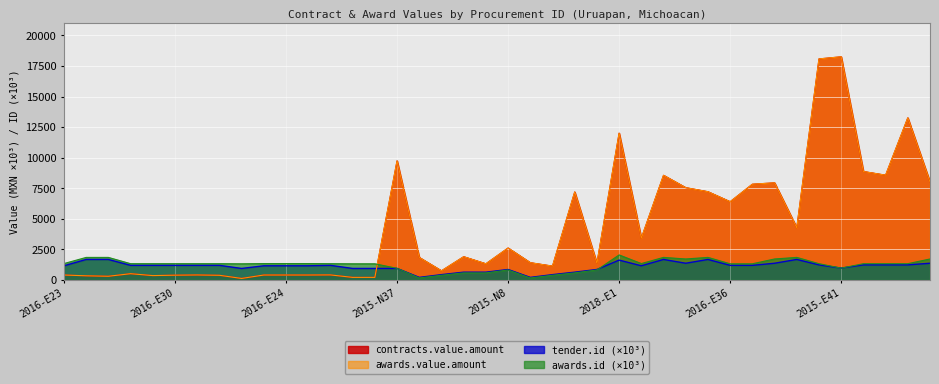

Which category has the lowest value across all series?

2015-N35